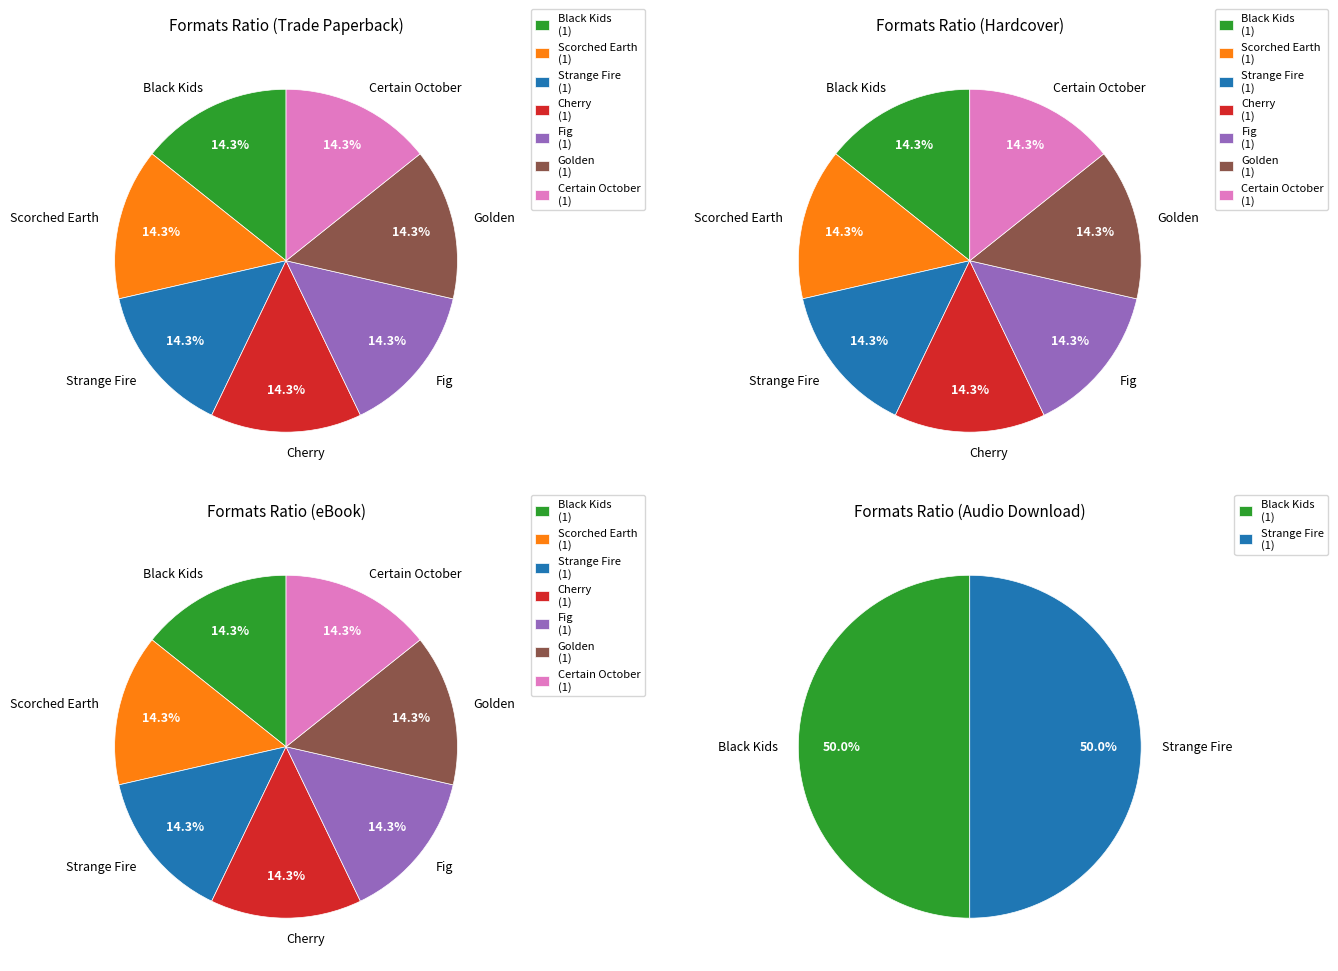

Rank the categories by value from highest to lowest.

Black Kids, Strange Fire, Scorched Earth, Cherry, Fig, Golden, Certain October